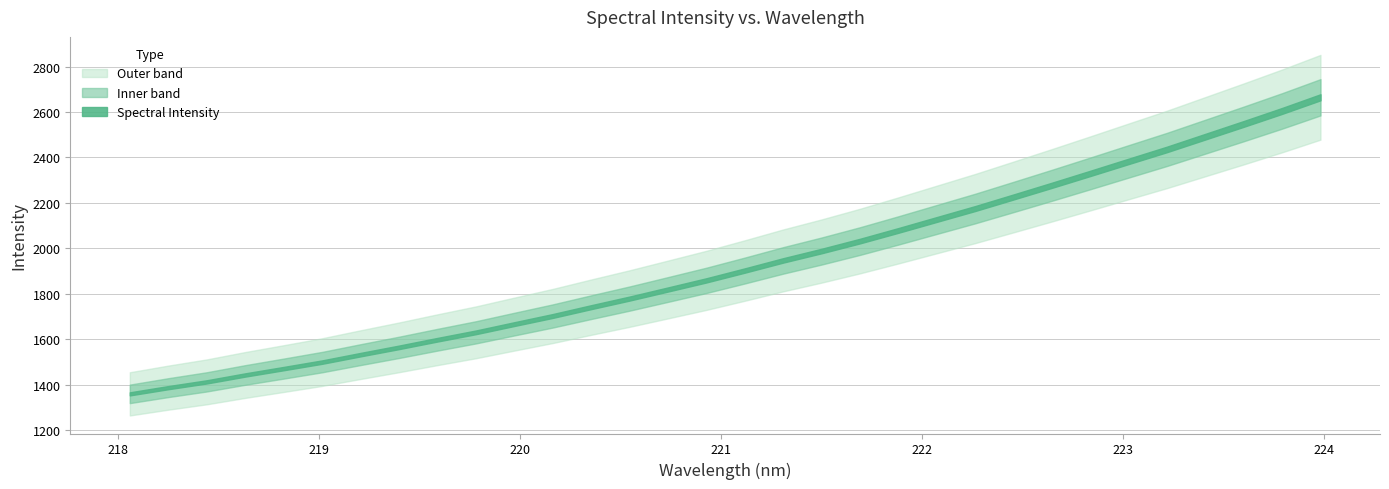

True or false: y and x cross at least once.

False